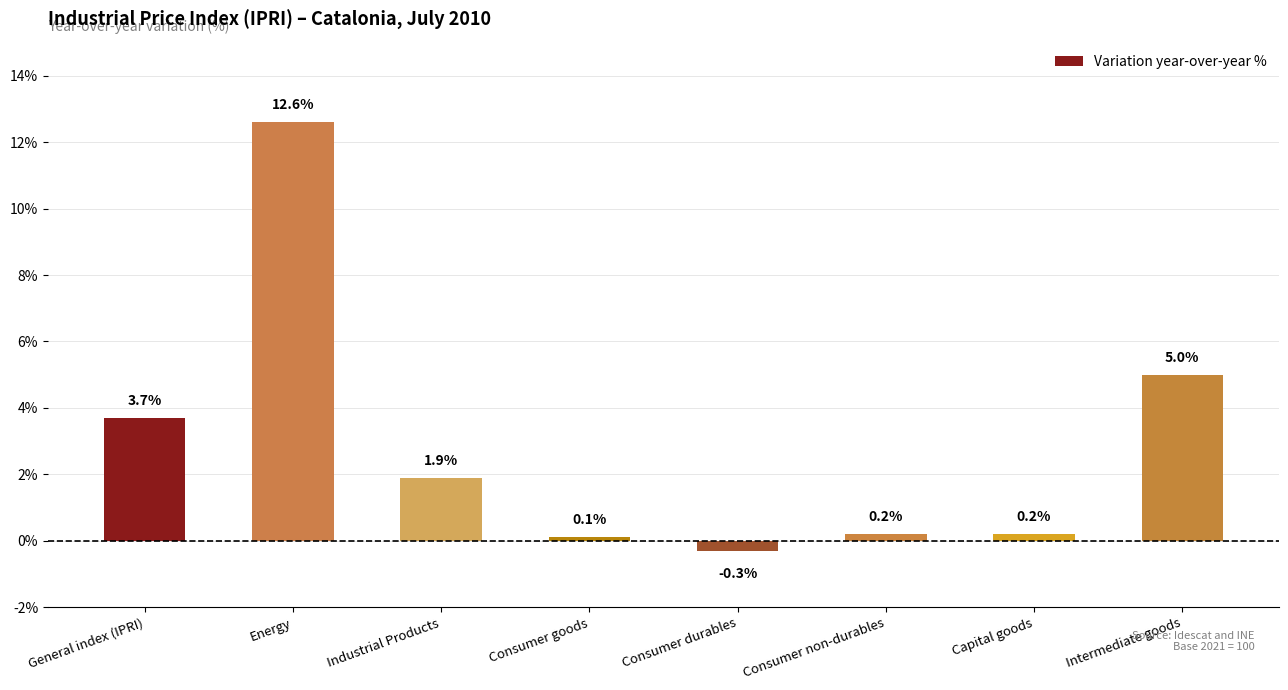

How many values are above zero?

7